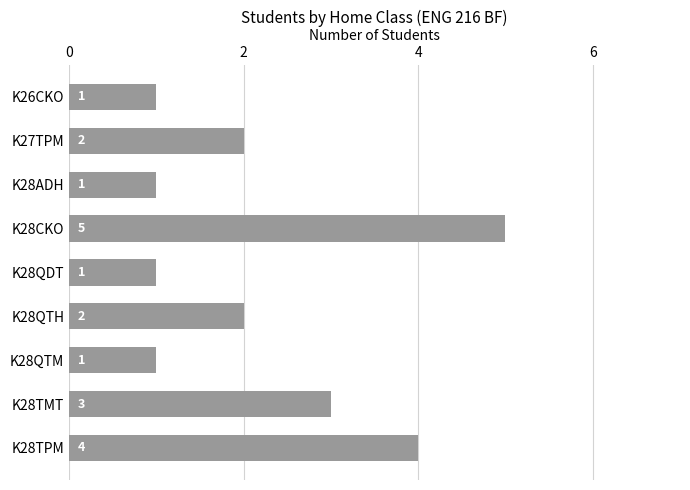

Approximately how many times larger is the value at K28TPM compared to K28ADH?

4.0